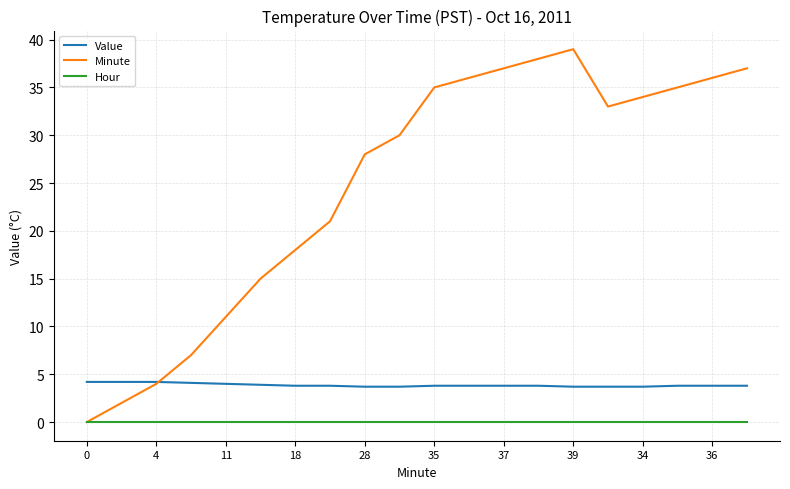

Which series has the largest total across all categories?

Minute